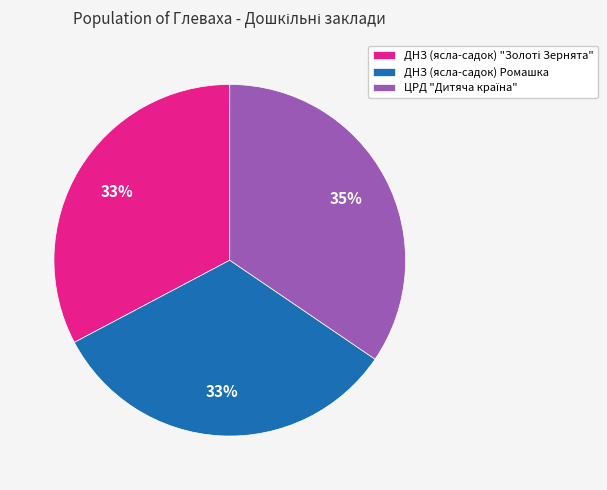

What percentage is the ДНЗ (ясла-садок) Ромашка slice, to the nearest percent?

33%